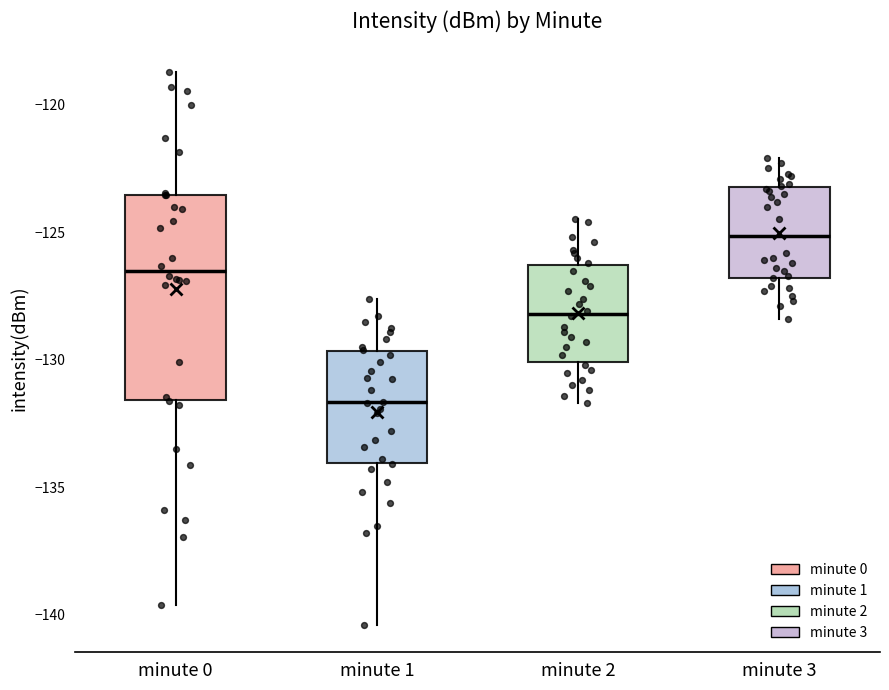

Reading left to right, read every box against the y-axis: the position of its median line, the range the box covers, and the ends of its whiskers. The values are not printed on the chart, so give them approximately, as read against the axis.

minute 0: median -126.5, box -131.5 to -123.5, whiskers -139.5 to -118.5
minute 1: median -131.5, box -134.0 to -129.5, whiskers -140.5 to -127.5
minute 2: median -128.0, box -130.0 to -126.5, whiskers -131.5 to -124.5
minute 3: median -125.0, box -127.0 to -123.0, whiskers -128.5 to -122.0